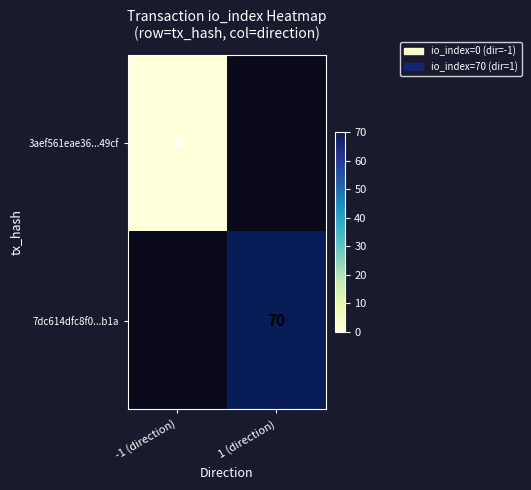

Is it true that 7dc614dfc8f0...b1a equals 98 at 1 (direction)?

False